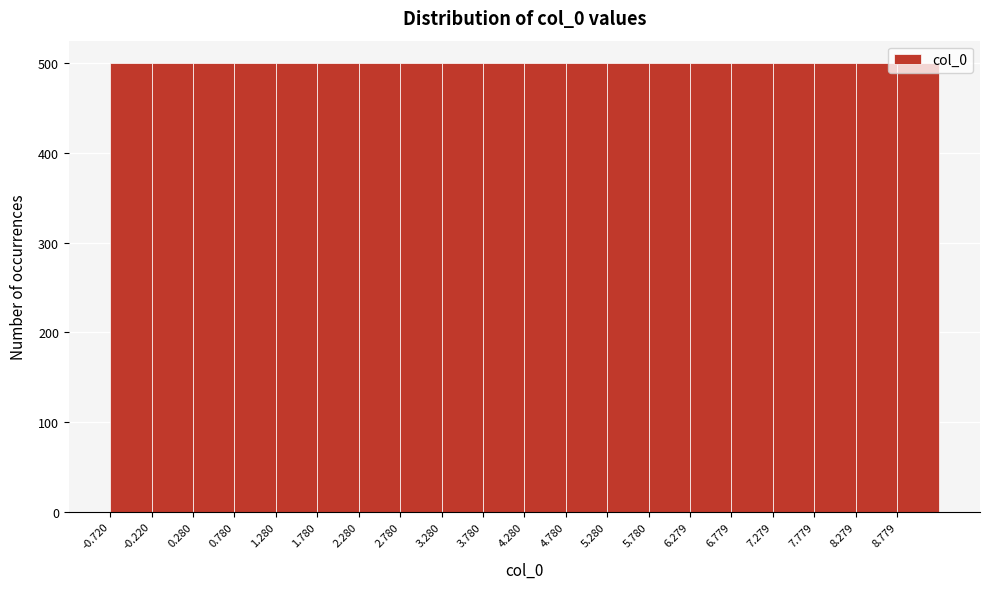

How tall is the bar that spans 8.3 to 8.8 on the x-axis? Neither the bar edges nor the heights are printed on the chart, so give them approximately, as read against the axes.

500